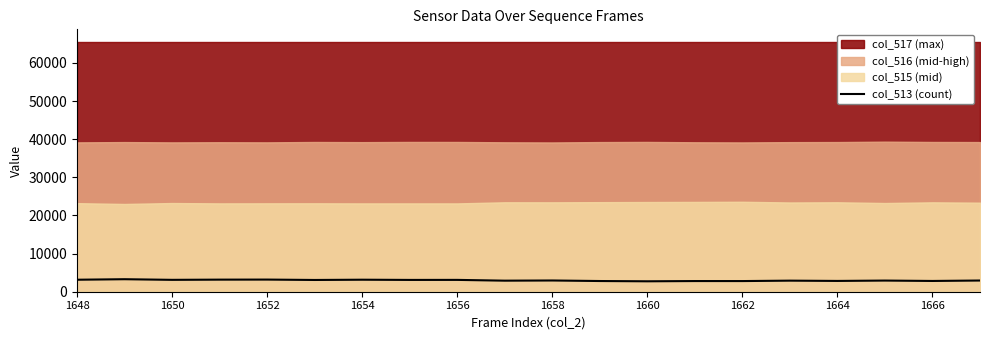

What is the minimum value shown in the chart?

2733